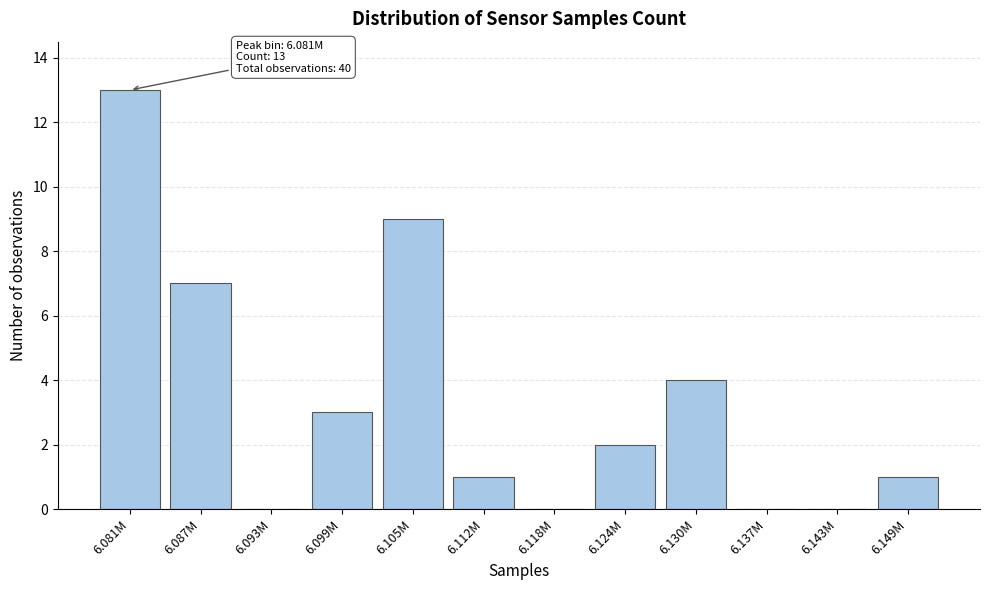

Reading right to left, list all the values displayed in this chart.

6.149M=1	6.143M=0	6.137M=0	6.130M=4	6.124M=2	6.118M=0	6.112M=1	6.105M=9	6.099M=3	6.093M=0	6.087M=7	6.081M=13